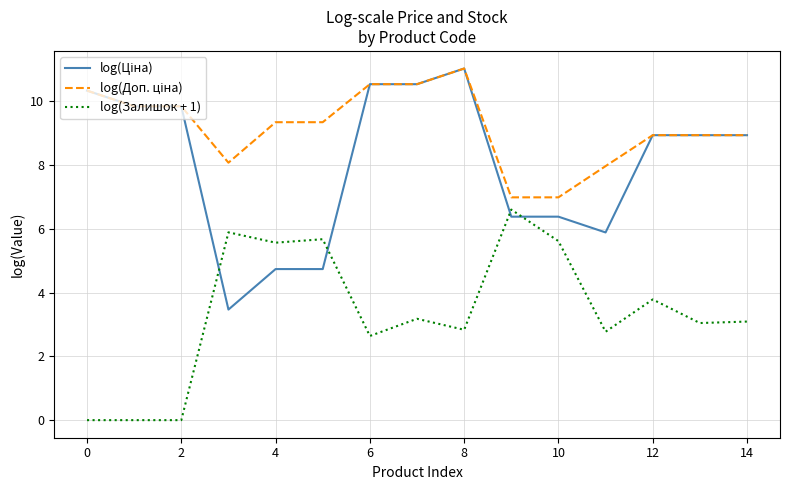

What is the maximum value shown in the chart?

11.0